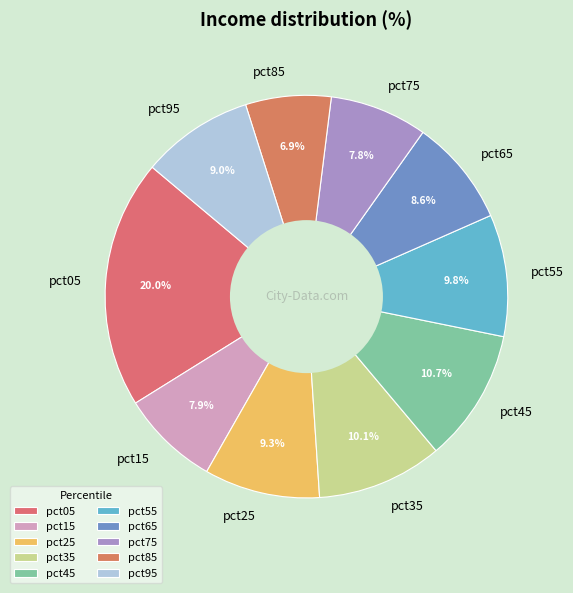

What percentage is the pct95 slice, to the nearest percent?

9%